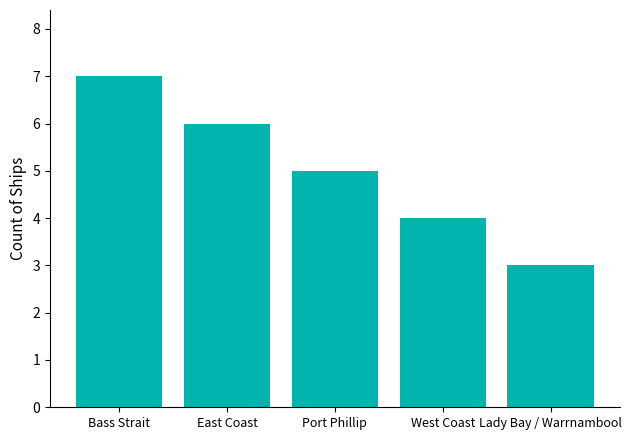

What is the difference between the maximum and minimum values?

4